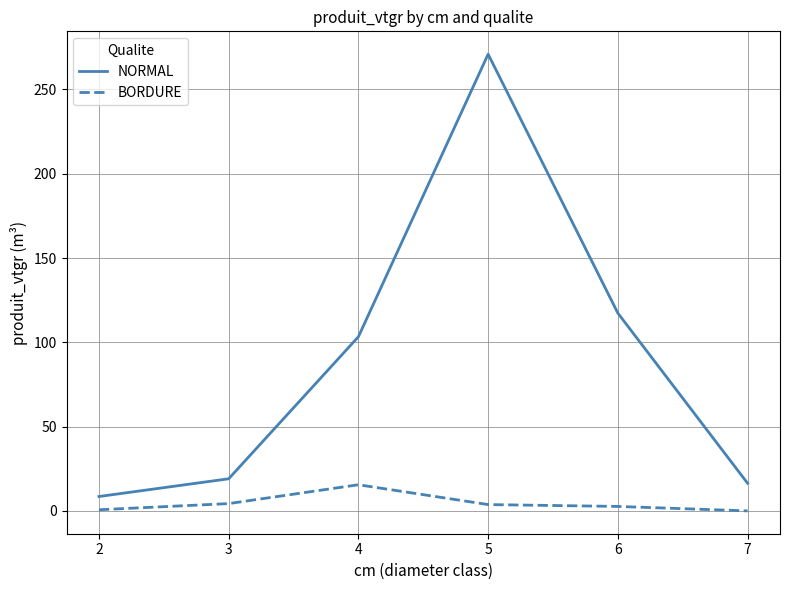

Is this an area chart (filled region under the line)?

No